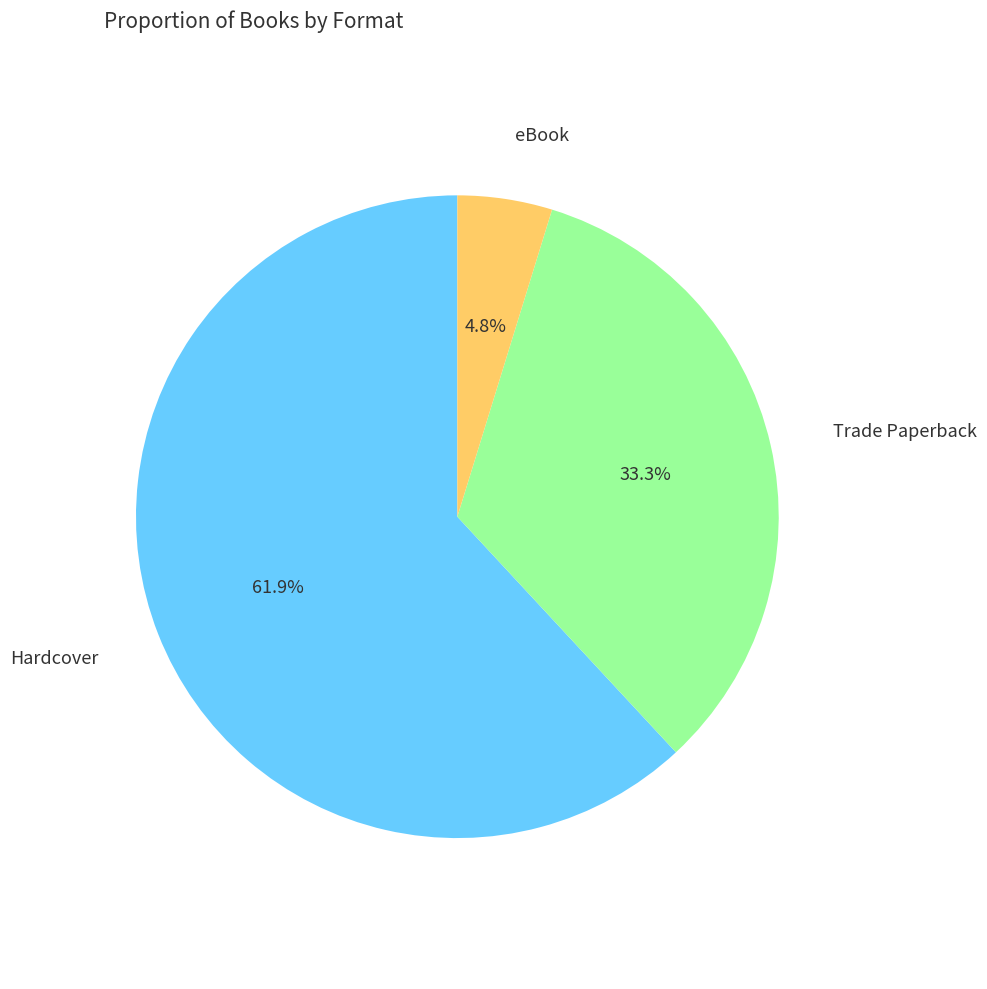

Does any single category account for the majority?

Yes